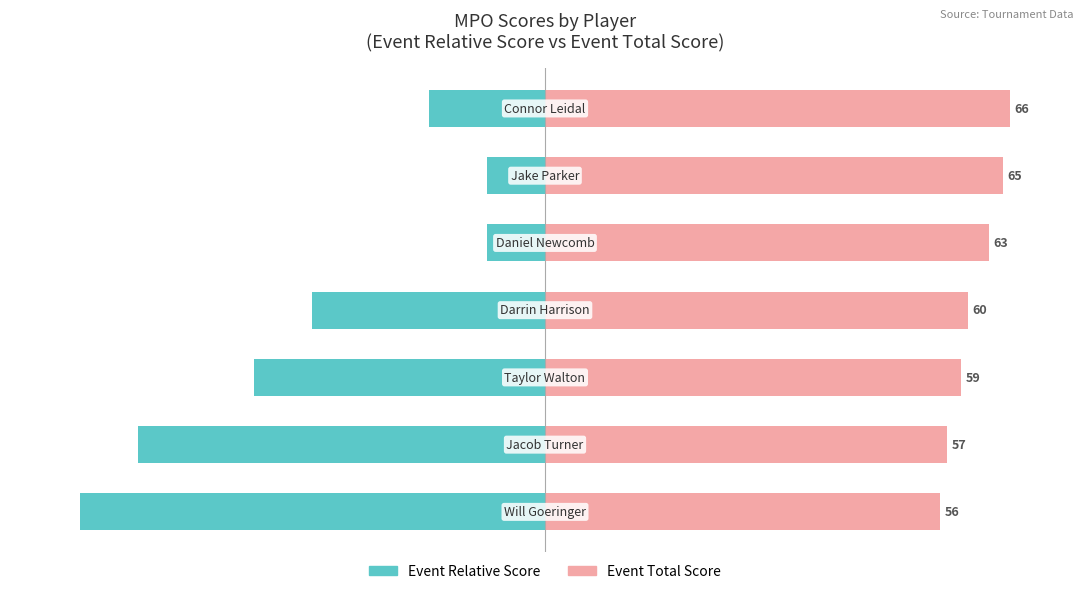

Which series changed the most between 0 and 1?

Event Relative Score